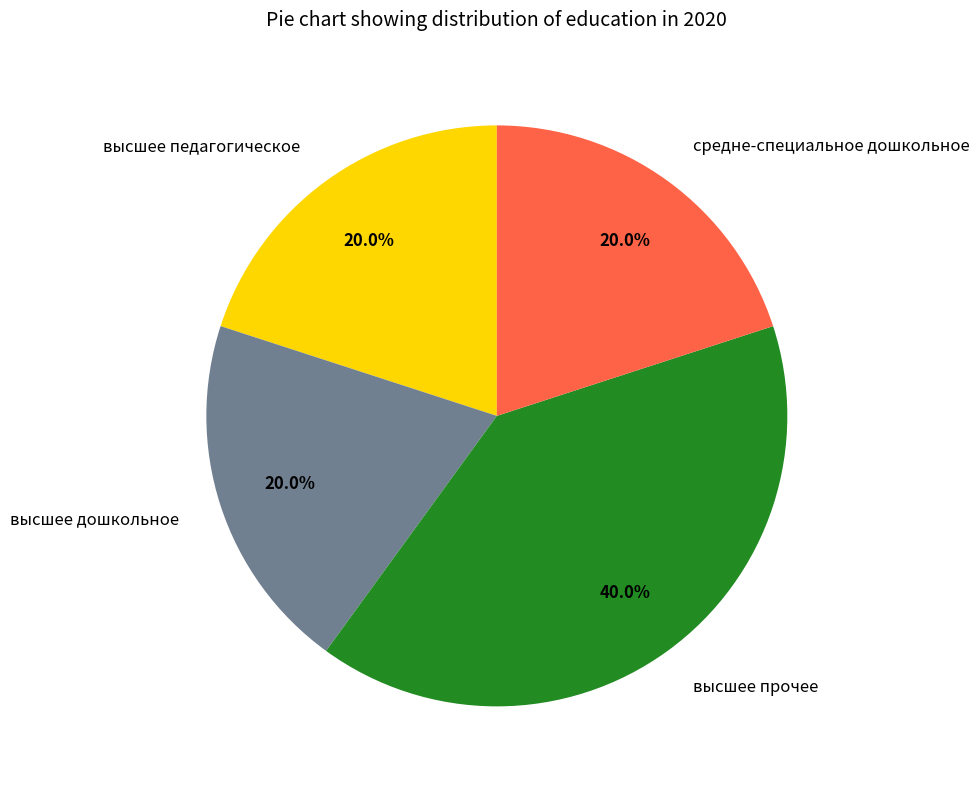

How many slices are in this pie chart?

4